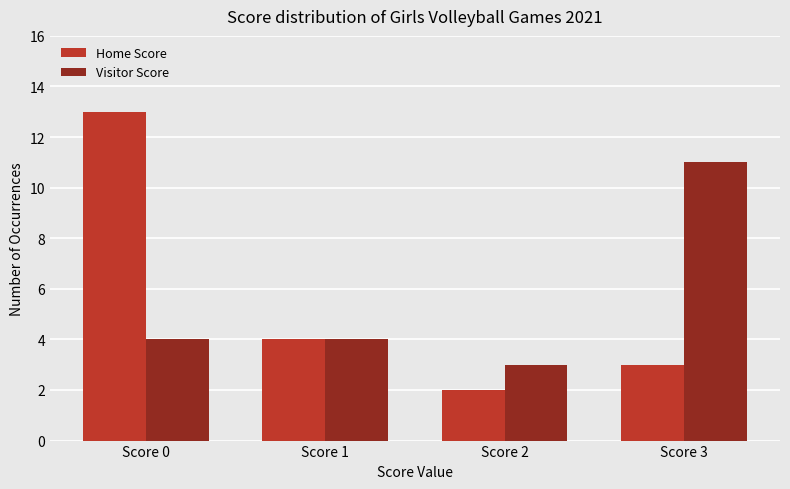

The Home Score series shows 4 at Score 1. True or false?

True